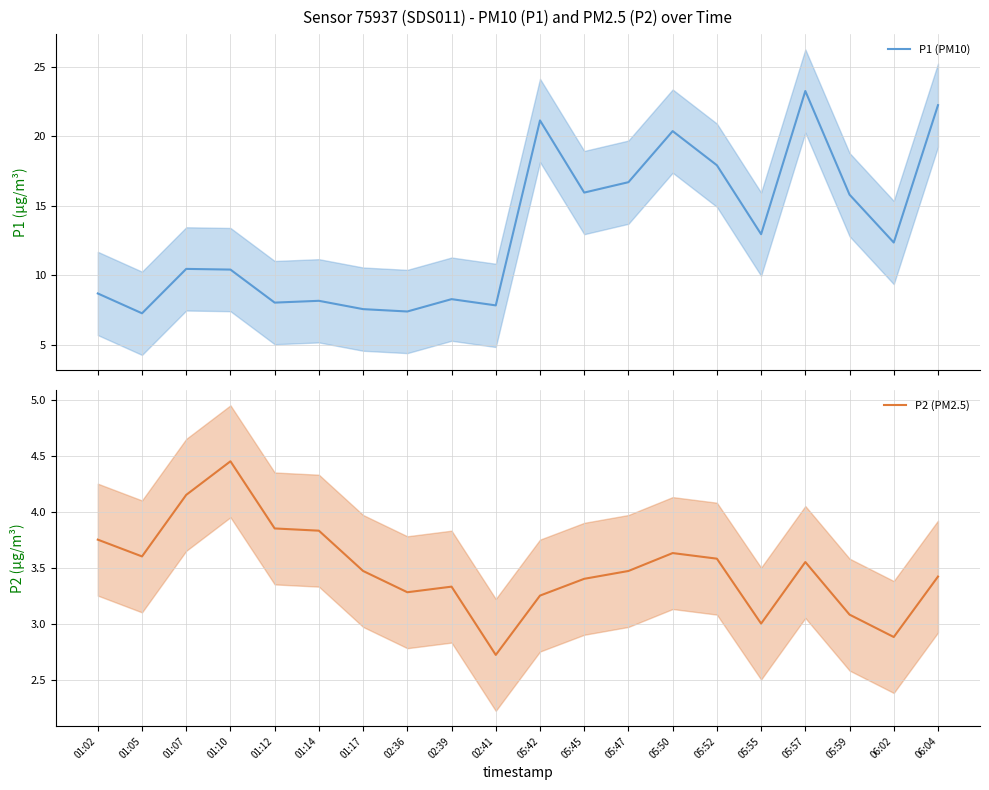

What is the label of the 3rd point from the right?

05:59